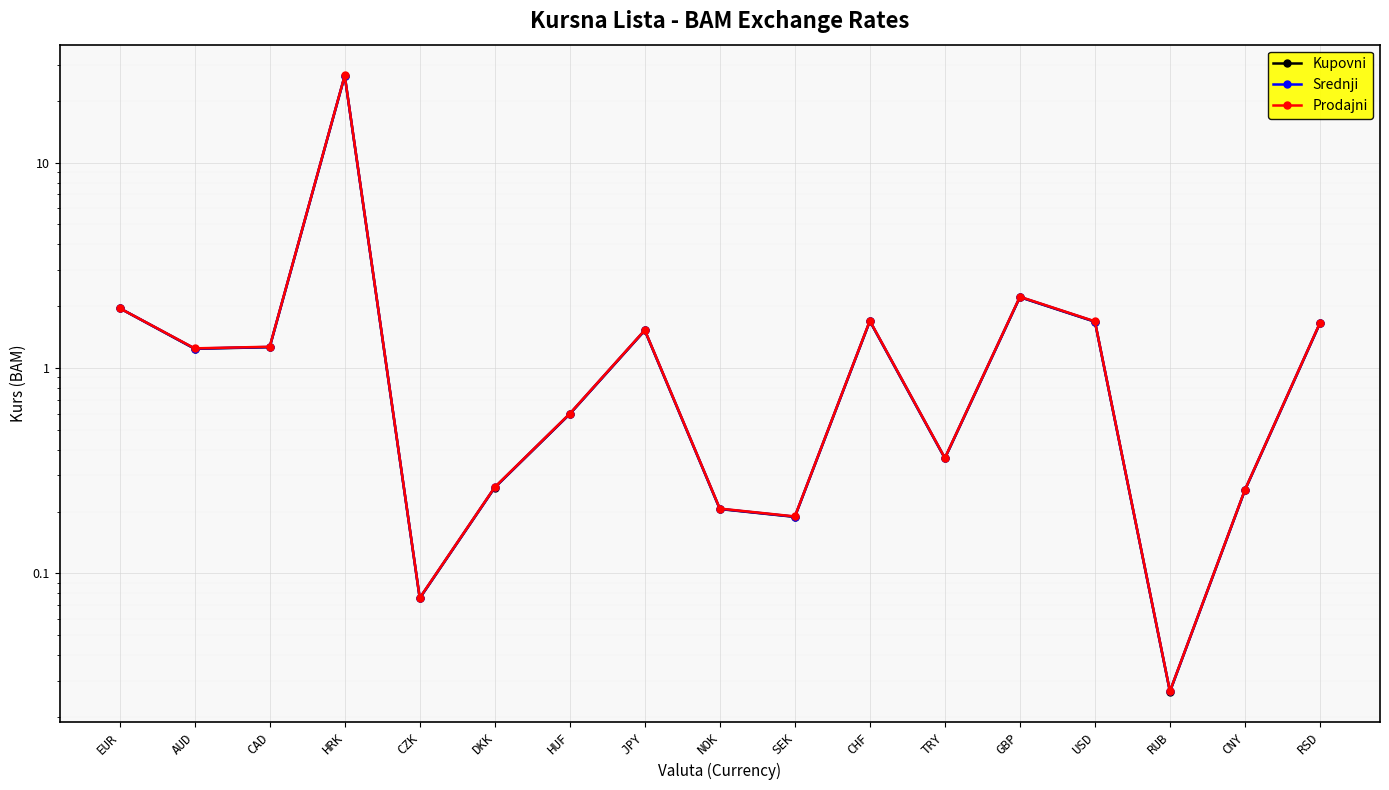

List the series in order of their peak value, highest first.

Prodajni, Srednji, Kupovni